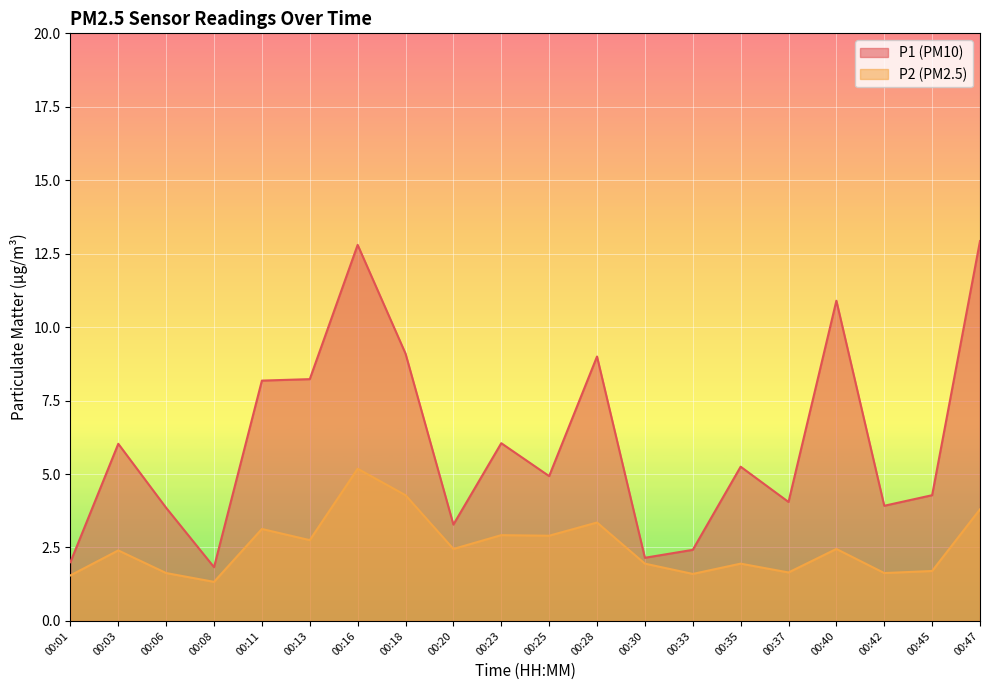

What is the average value of the P2 series?

2.5